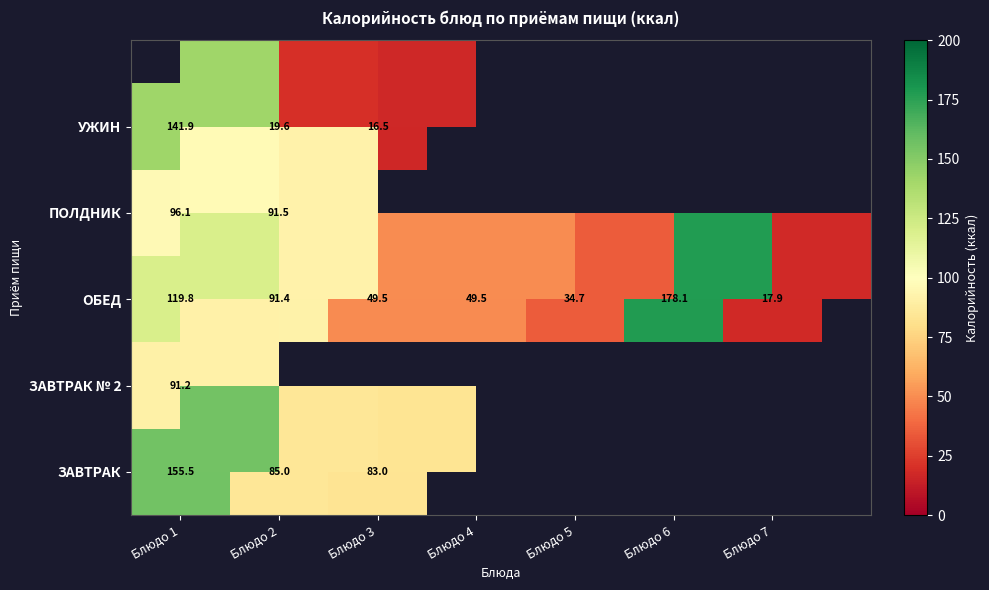

Which has a higher value, Блюдо 7 or Блюдо 5?

Блюдо 5